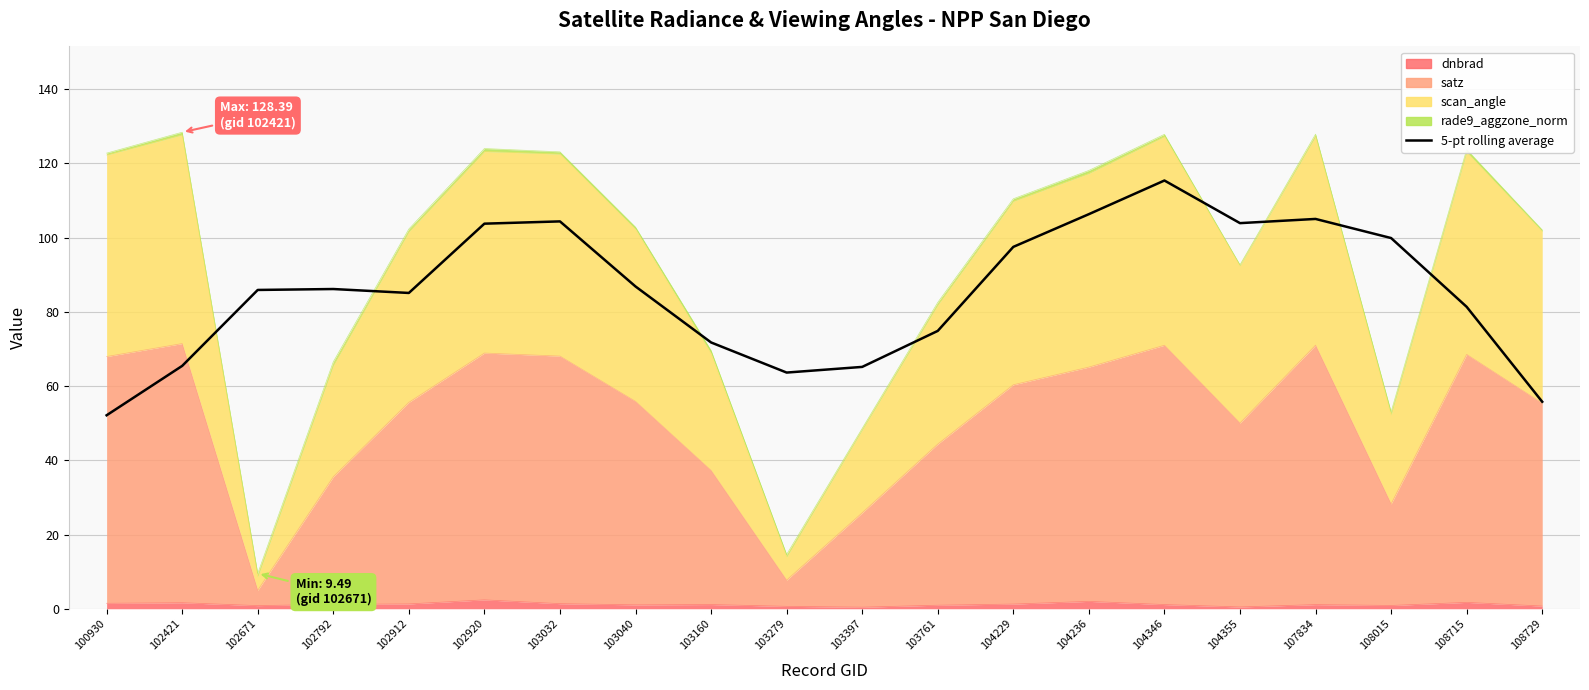

How many data points are above 86?

10